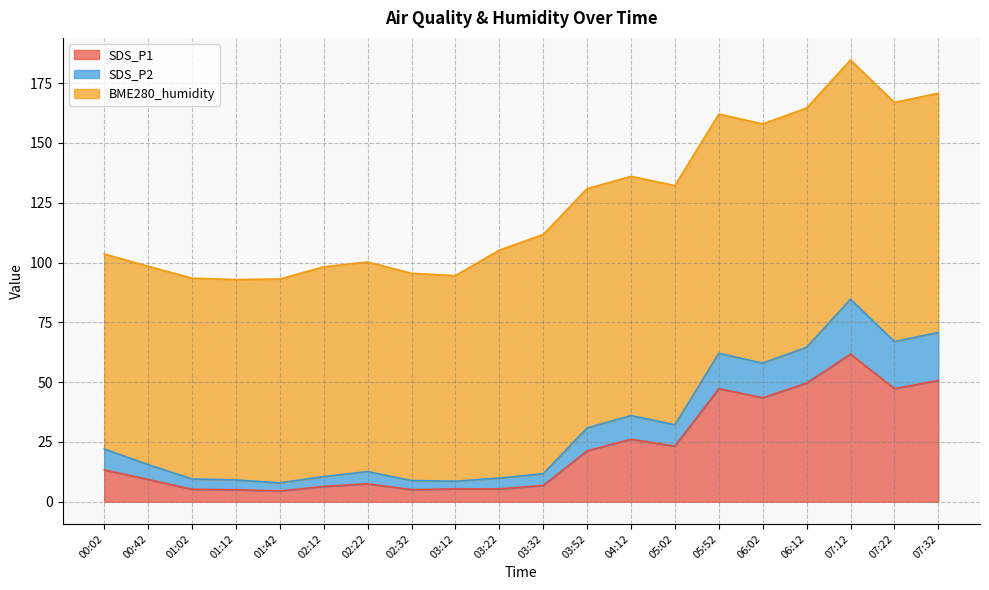

What is the highest value of the SDS_P1 series?

61.7